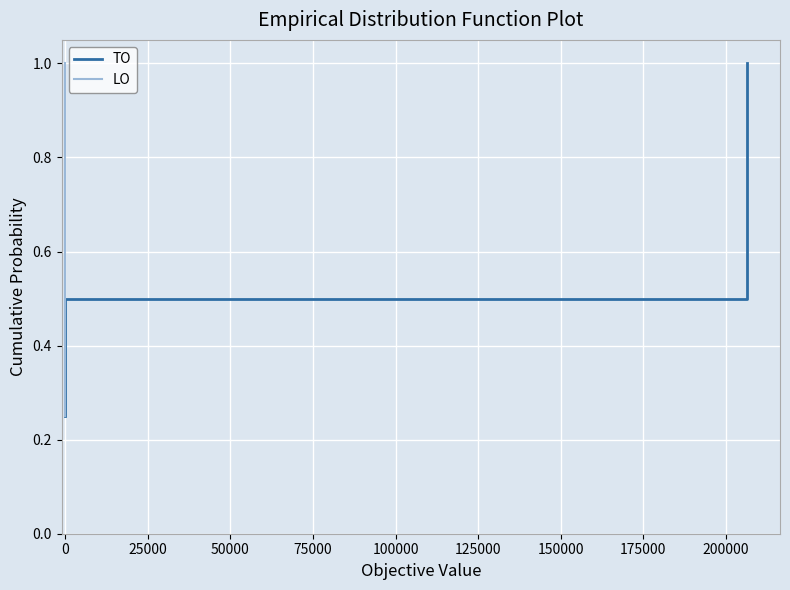

How many TO values are between 0 and 1?

4